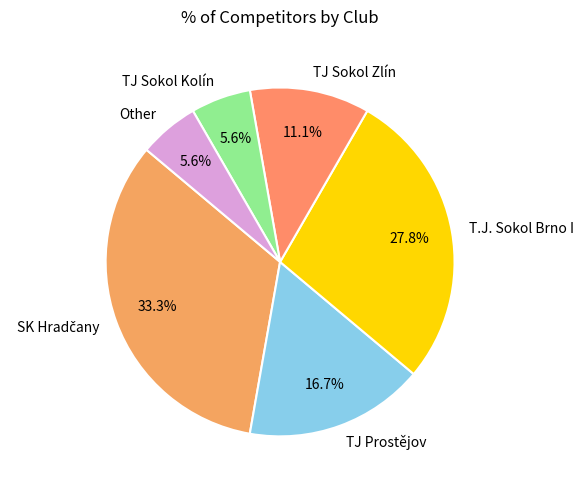

Approximately how many times larger is the value at TJ Sokol Zlín compared to TJ Sokol Kolín?

2.0